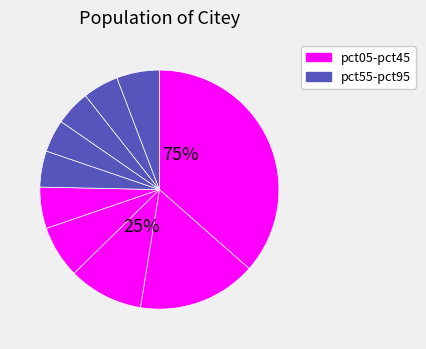

Is pct45 the majority of the pie?

No